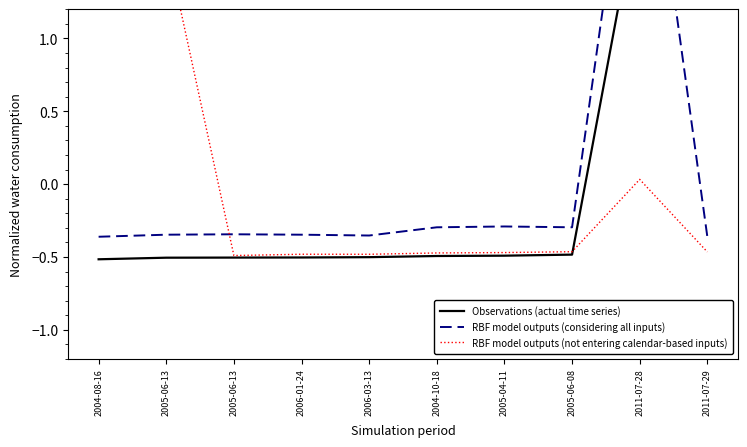

What is the difference between the second highest and second lowest values in the RBF model outputs (not entering calendar-based inputs) series?

2.1